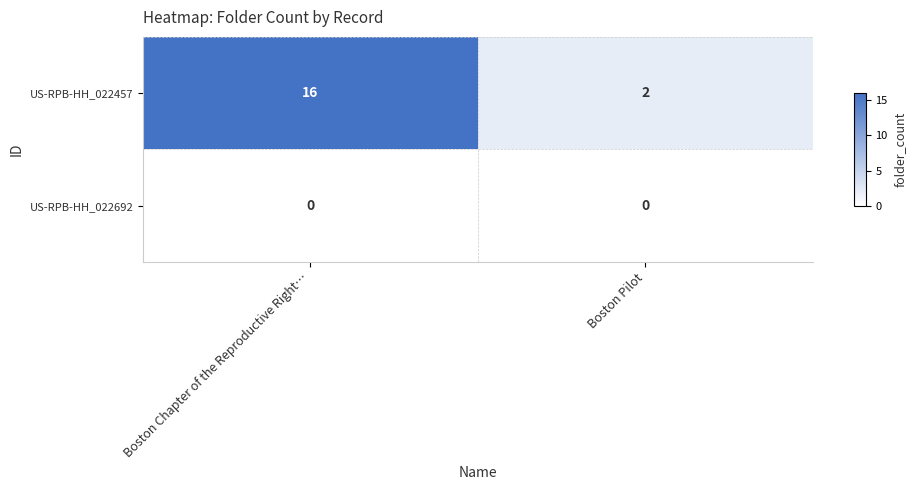

Read the US-RPB-HH_022457 value at Boston Chapter of the Reproductive Right…, to the nearest 5.

15